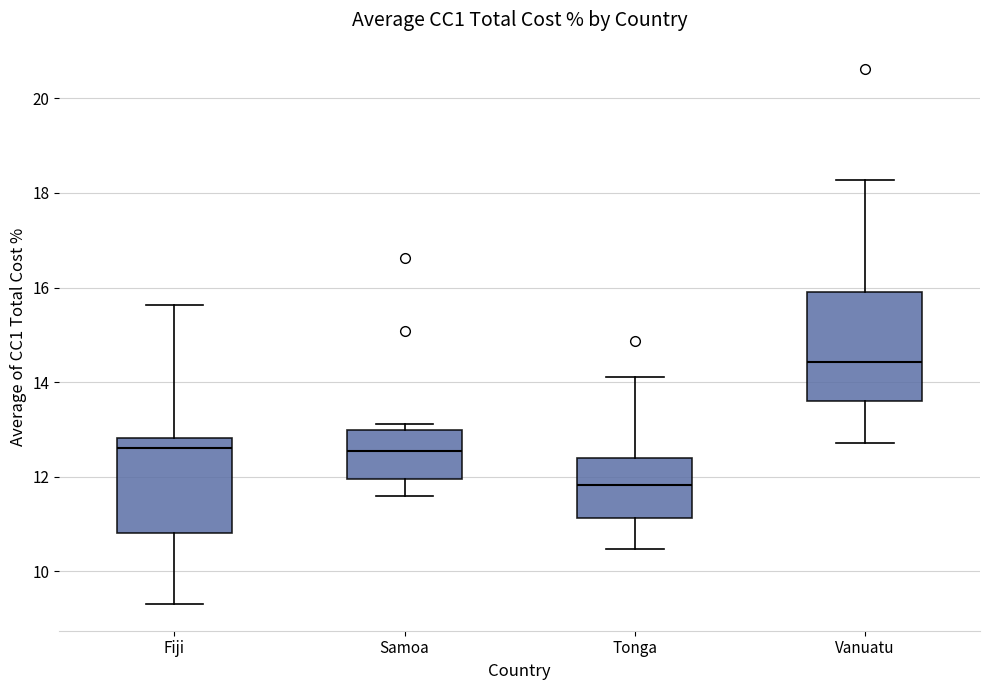

Where is the upper edge of the box for Samoa on the y-axis? The values are not printed on the chart, so give them approximately, as read against the axis.

13.0